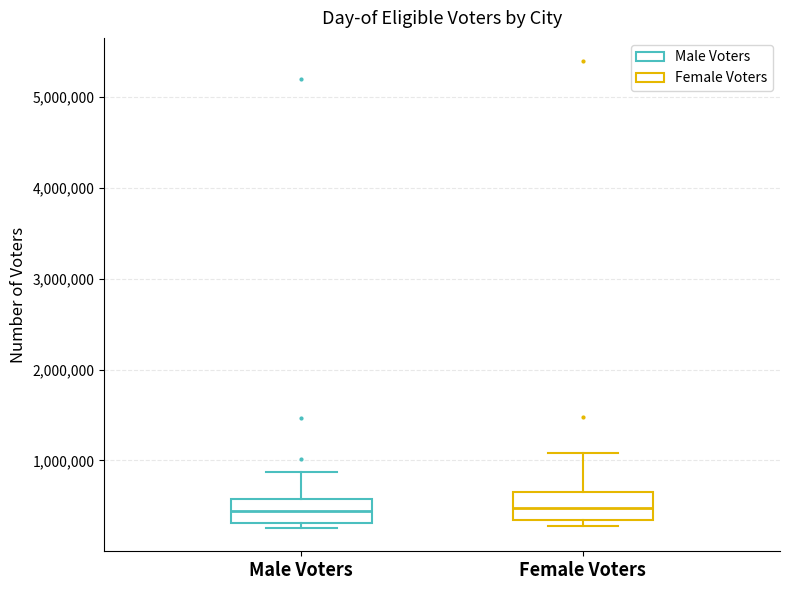

Reading left to right, read every box against the y-axis: the position of its median line, the range the box covers, and the ends of its whiskers. The values are not printed on the chart, so give them approximately, as read against the axis.

Male Voters: median 400000, box 300000 to 600000, whiskers 300000 (just below the box's lower edge) to 900000
Female Voters: median 500000, box 300000 to 700000, whiskers 300000 (just below the box's lower edge) to 1100000